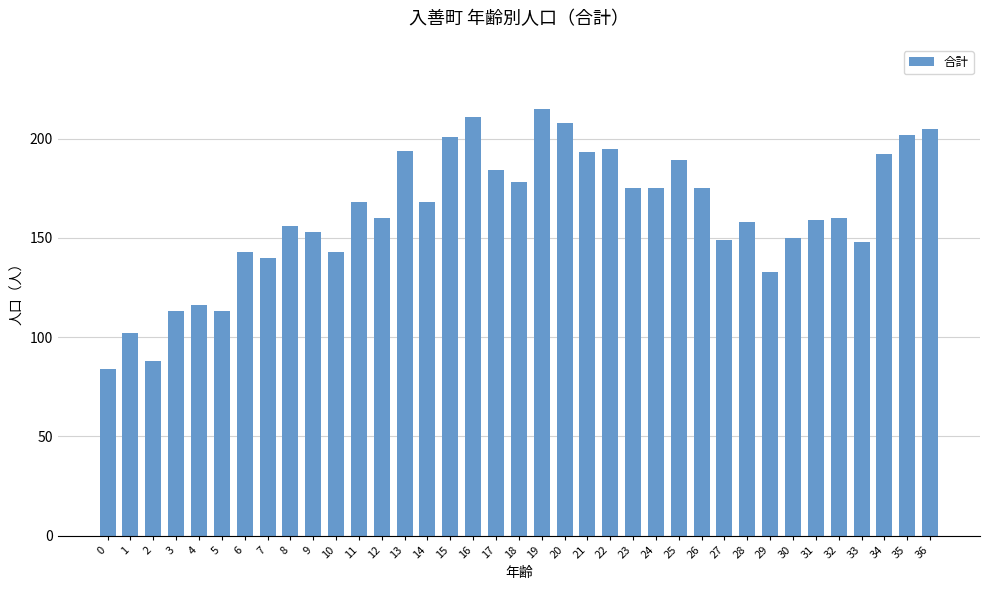

What is the difference between the values at 18 and 2?

90